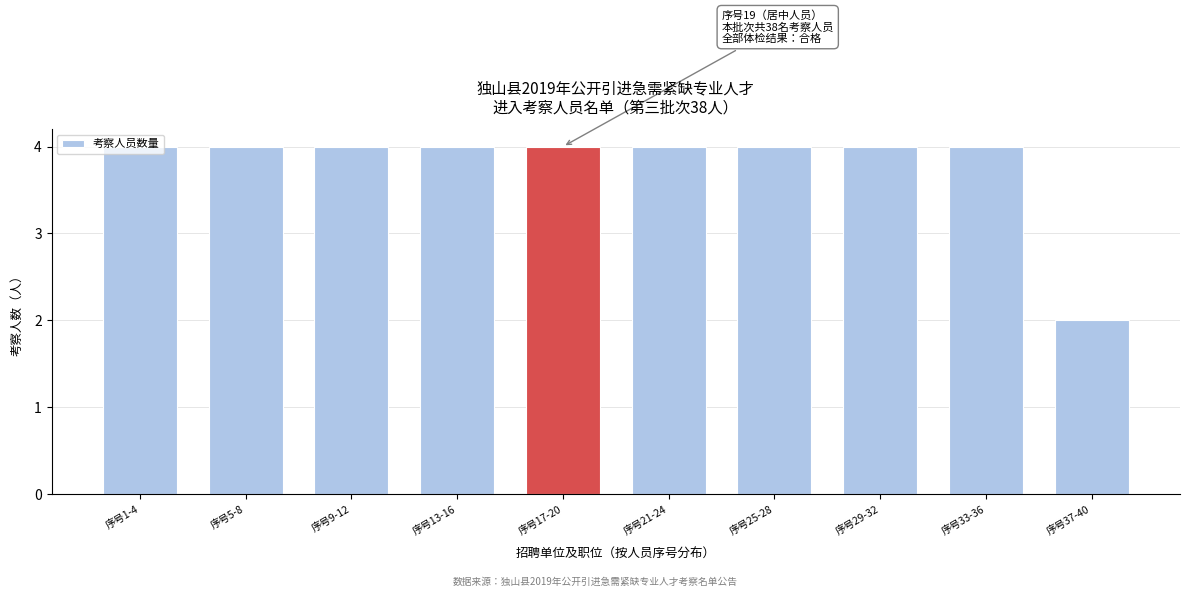

Approximately how many times larger is the value at 序号21-24 compared to 序号1-4?

1.0